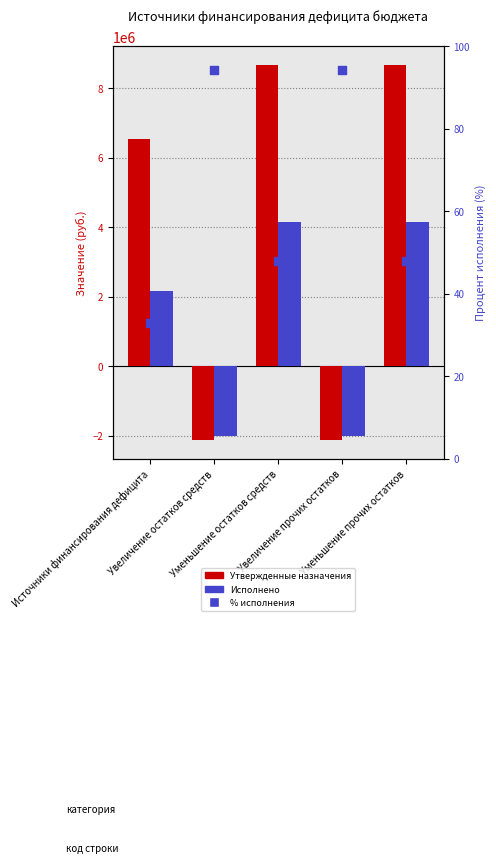

Is the value of Утвержденные назначения at Увеличение прочих остатков greater than the value of % исполнения at Увеличение прочих остатков?

No